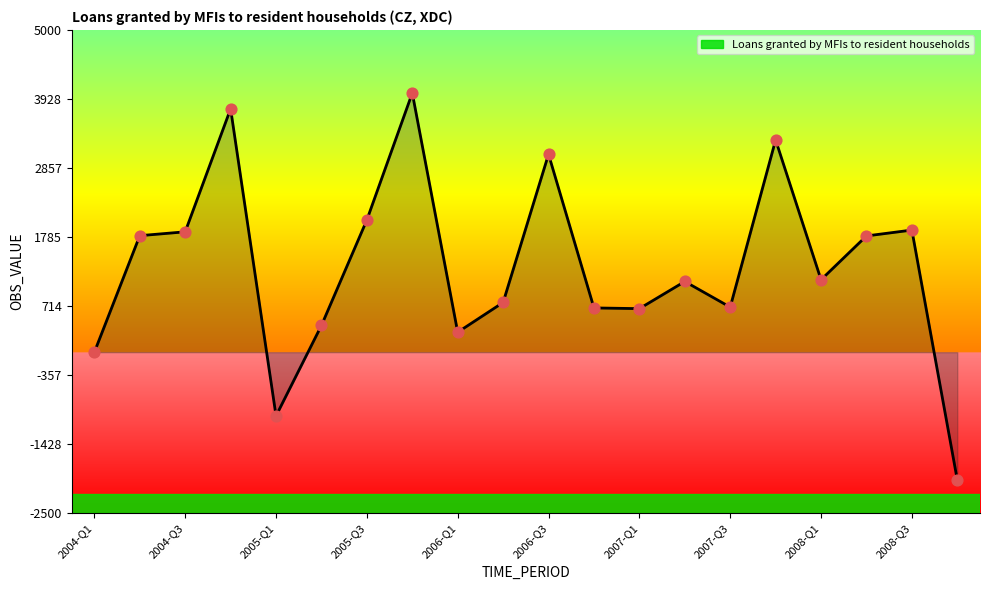

What is the difference between the maximum and minimum values?

6003